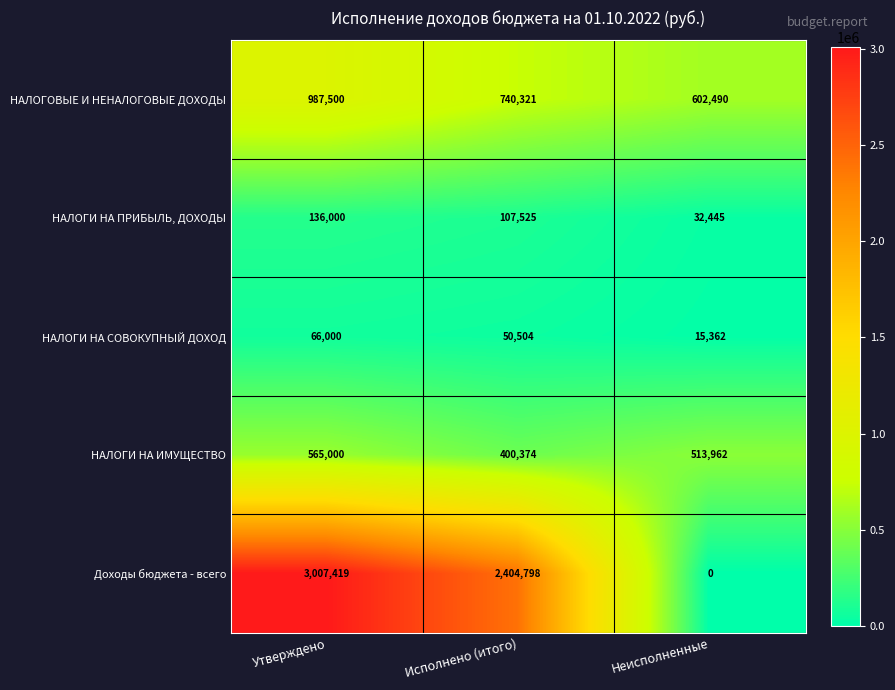

Reading left to right, what are all the values shown in this chart?

НАЛОГОВЫЕ И НЕНАЛОГОВЫЕ ДОХОДЫ: 987500	740321	602490
НАЛОГИ НА ПРИБЫЛЬ, ДОХОДЫ: 136000	107525	32445
НАЛОГИ НА СОВОКУПНЫЙ ДОХОД: 66000	50504	15362
НАЛОГИ НА ИМУЩЕСТВО: 565000	400374	513962
Доходы бюджета - всего: 3007419	2404798	0